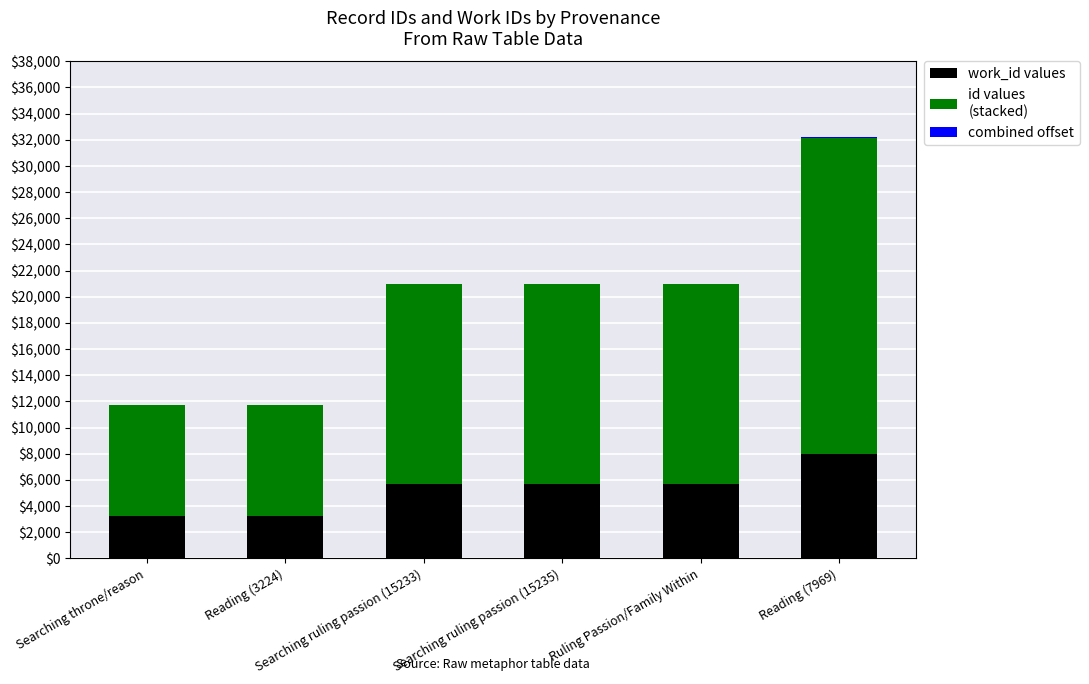

Does the chart contain stacked bars?

Yes